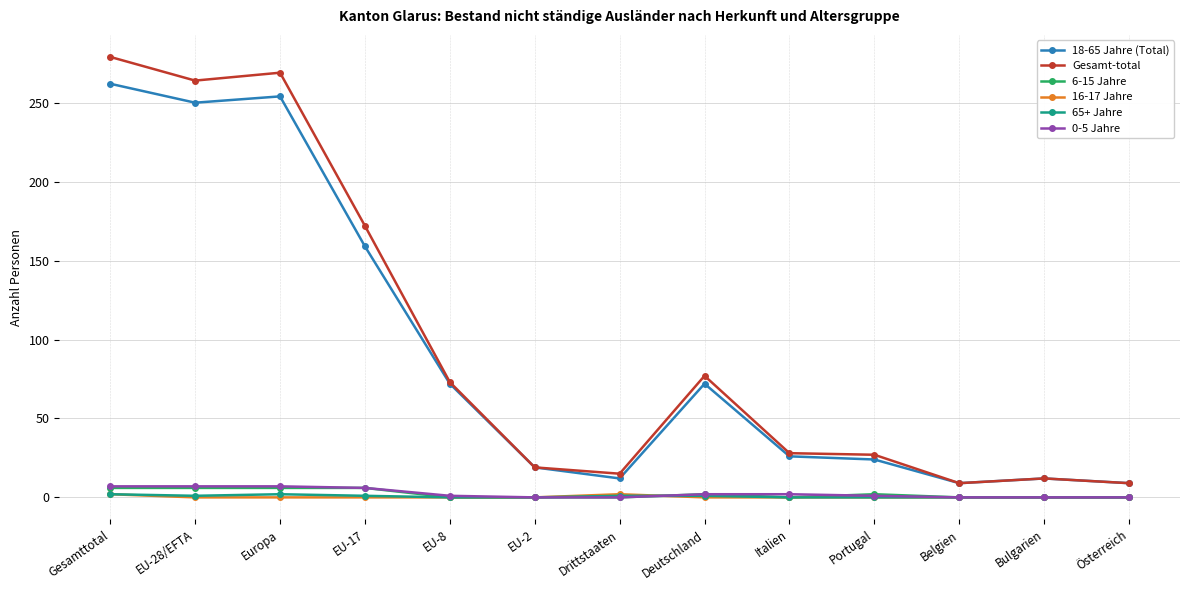

Is it true that Gesamt-total equals 27 at Portugal?

True